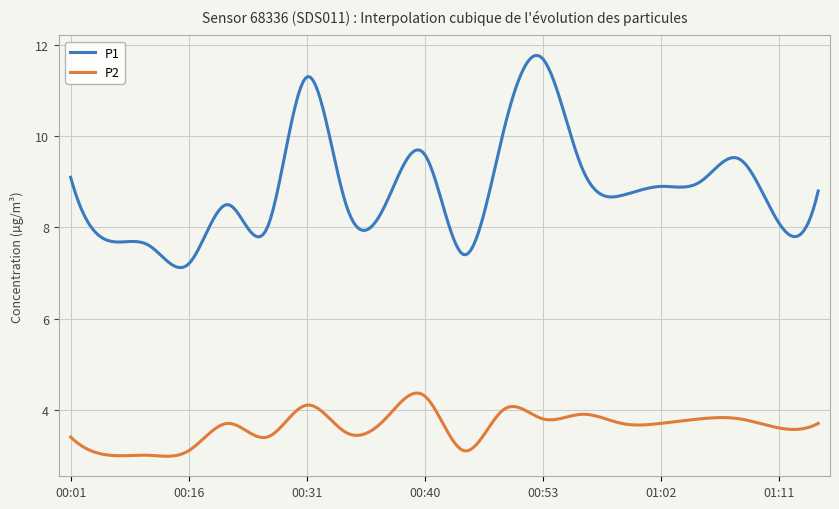

True or false: P1 has more than 0 interior local peaks.

True